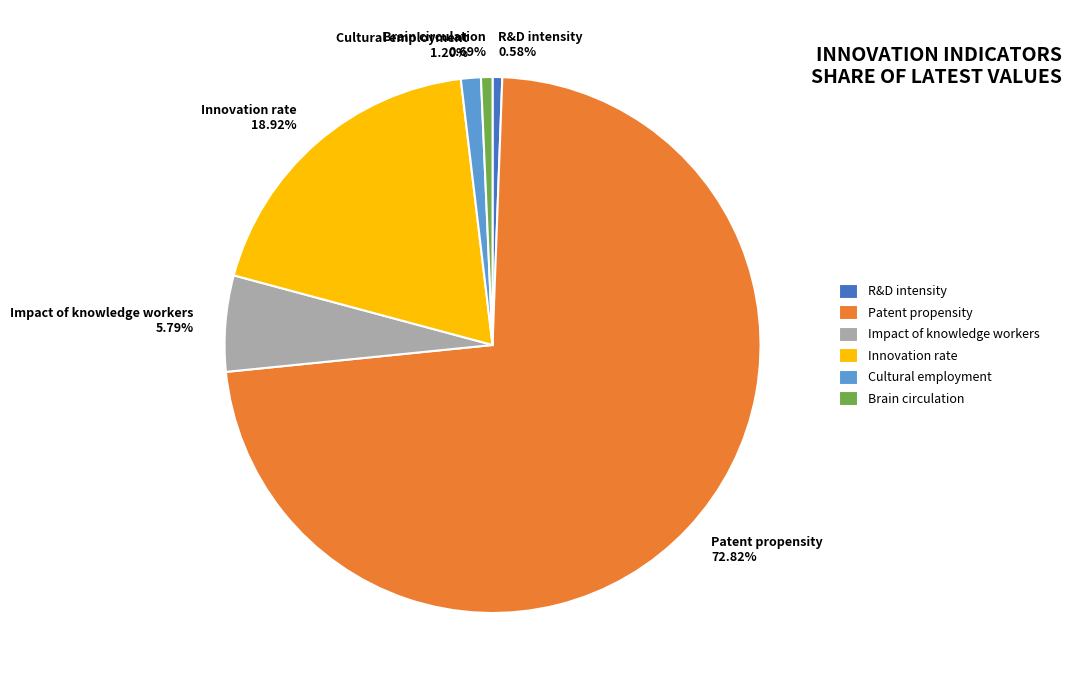

Which category has the biggest portion of the pie?

Patent propensity